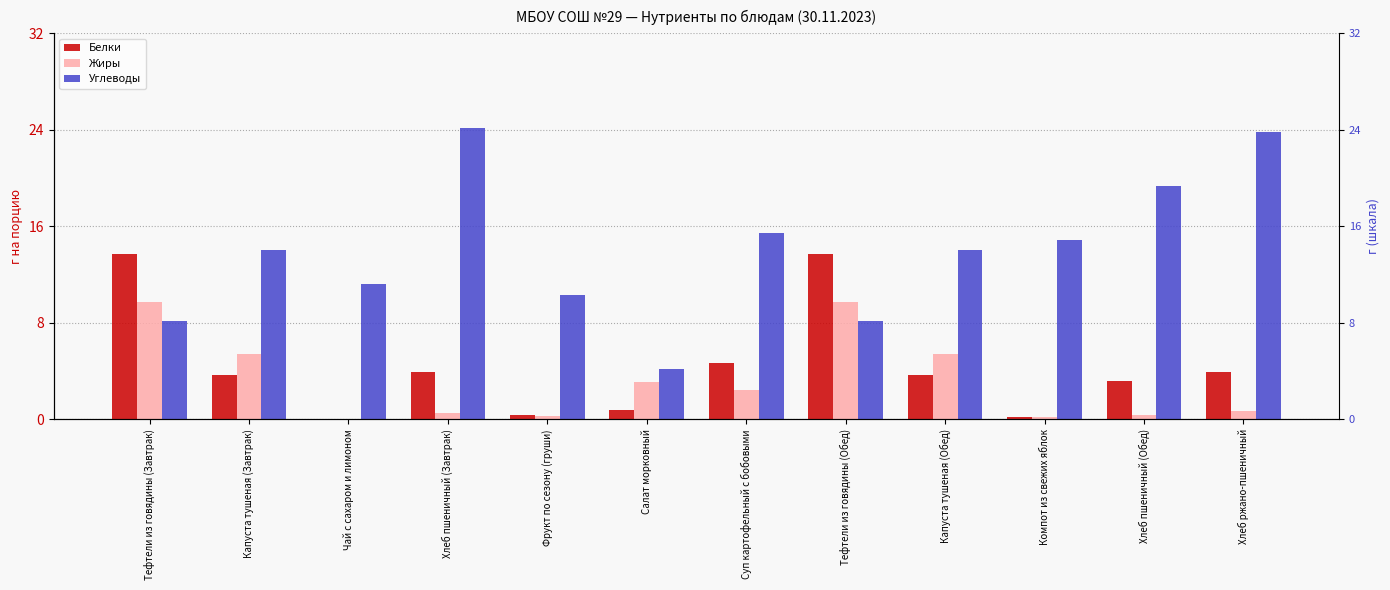

At how many categories does at least one series exceed 7?

11